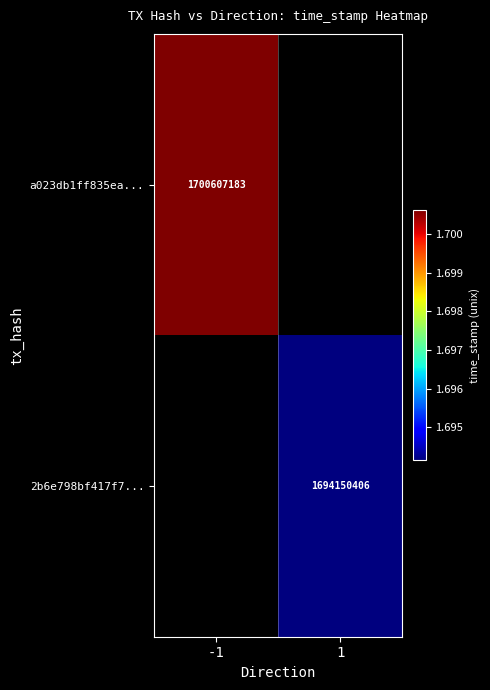

True or false: 2b6e798bf417f7... has a value of 1694150406 at 1.

True